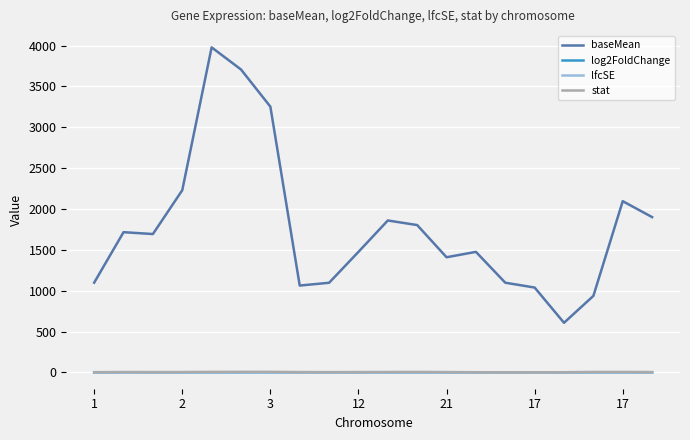

Which series has the largest range (max minus min)?

baseMean